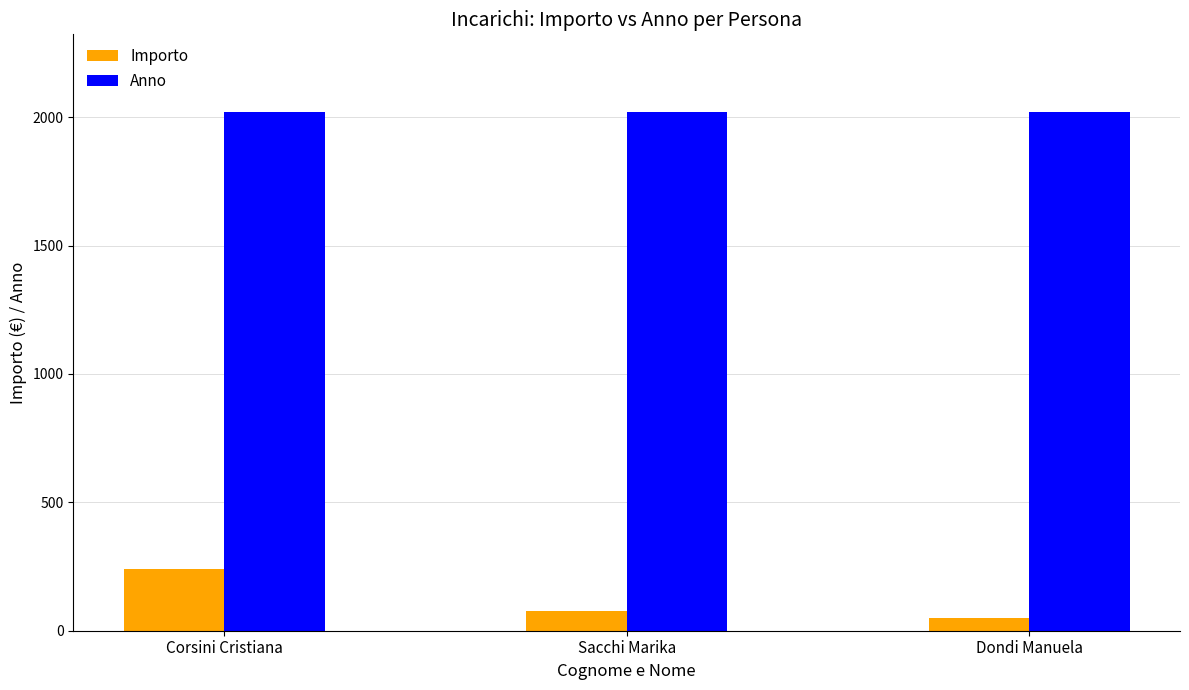

What are all the series names shown in the legend?

Importo, Anno